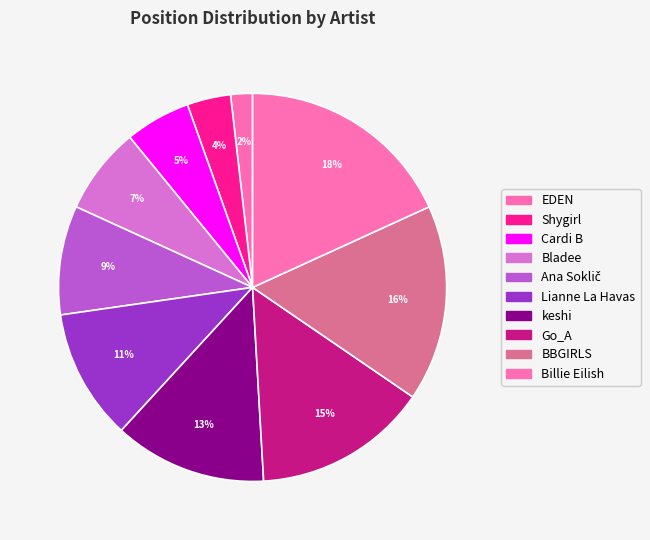

Count the number of slices in the pie.

10